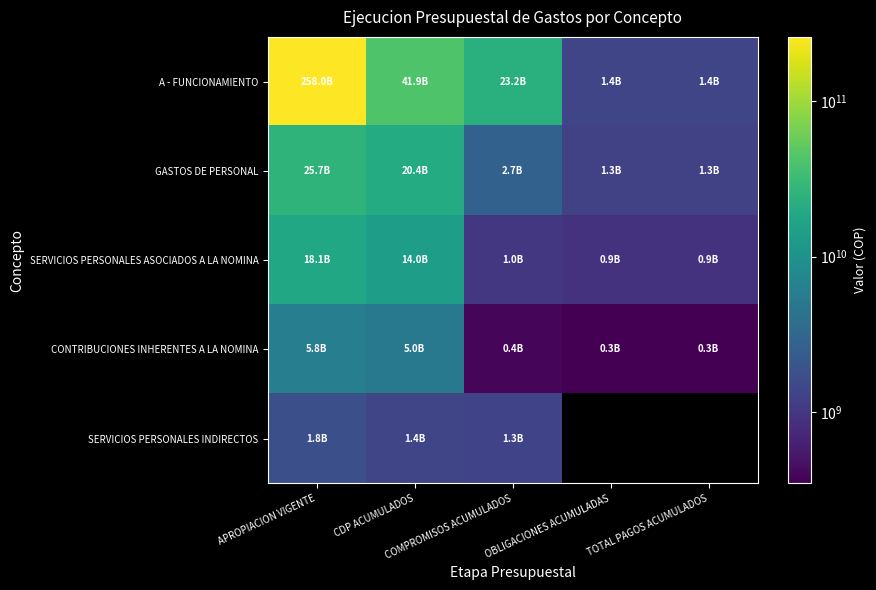

Which label corresponds to the smallest value in the chart?

OBLIGACIONES ACUMULADAS